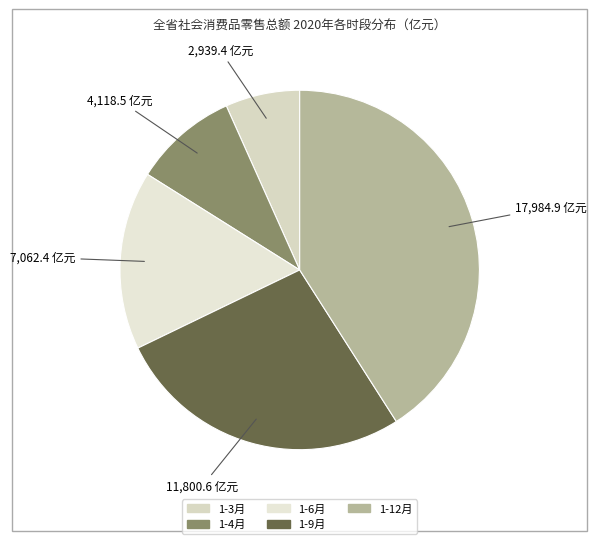

Which has a higher value, 1-4月 or 1-6月?

1-6月